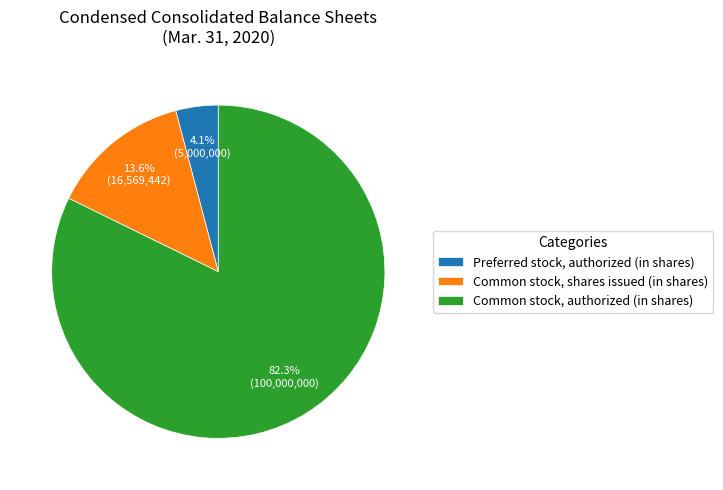

True or false: Common stock, authorized (in shares) accounts for 82% of the total.

True